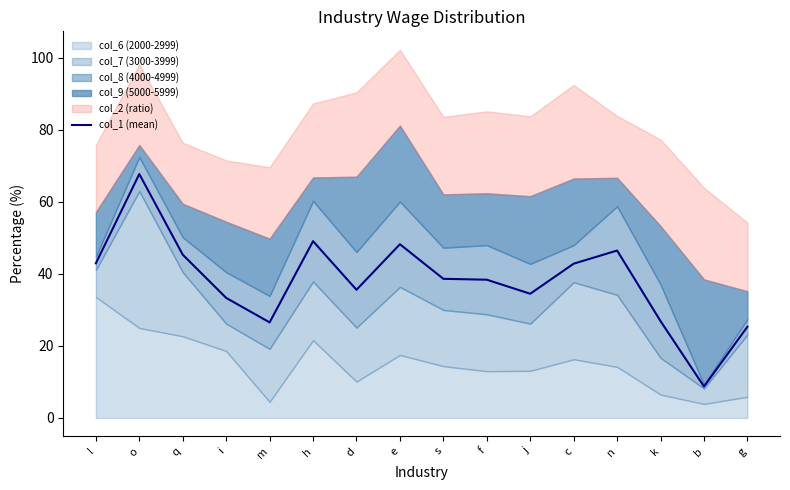

How many lines are shown in the chart?

1